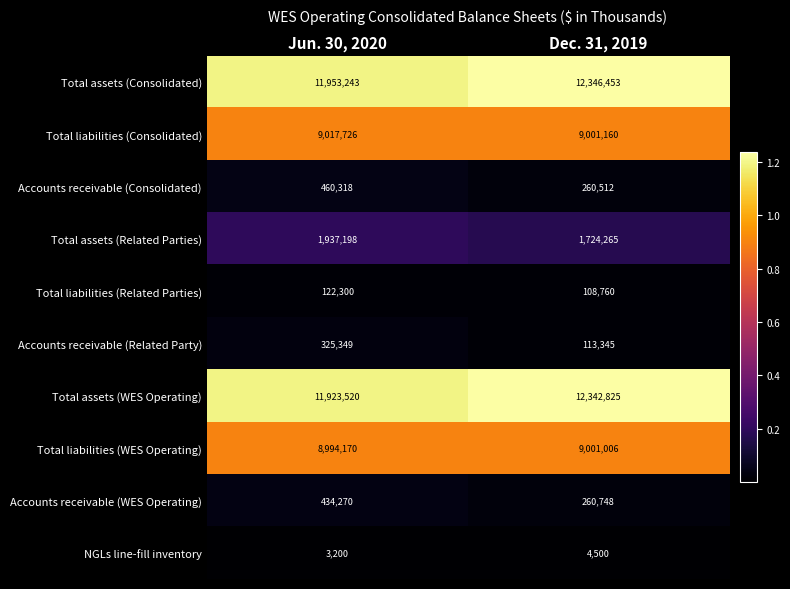

Reading right to left, list all the values displayed in this chart.

Total assets (Consolidated): Dec. 31, 2019=12346453	Jun. 30, 2020=11953243
Total liabilities (Consolidated): Dec. 31, 2019=9001160	Jun. 30, 2020=9017726
Accounts receivable (Consolidated): Dec. 31, 2019=260512	Jun. 30, 2020=460318
Total assets (Related Parties): Dec. 31, 2019=1724265	Jun. 30, 2020=1937198
Total liabilities (Related Parties): Dec. 31, 2019=108760	Jun. 30, 2020=122300
Accounts receivable (Related Party): Dec. 31, 2019=113345	Jun. 30, 2020=325349
Total assets (WES Operating): Dec. 31, 2019=12342825	Jun. 30, 2020=11923520
Total liabilities (WES Operating): Dec. 31, 2019=9001006	Jun. 30, 2020=8994170
Accounts receivable (WES Operating): Dec. 31, 2019=260748	Jun. 30, 2020=434270
NGLs line-fill inventory: Dec. 31, 2019=4500	Jun. 30, 2020=3200